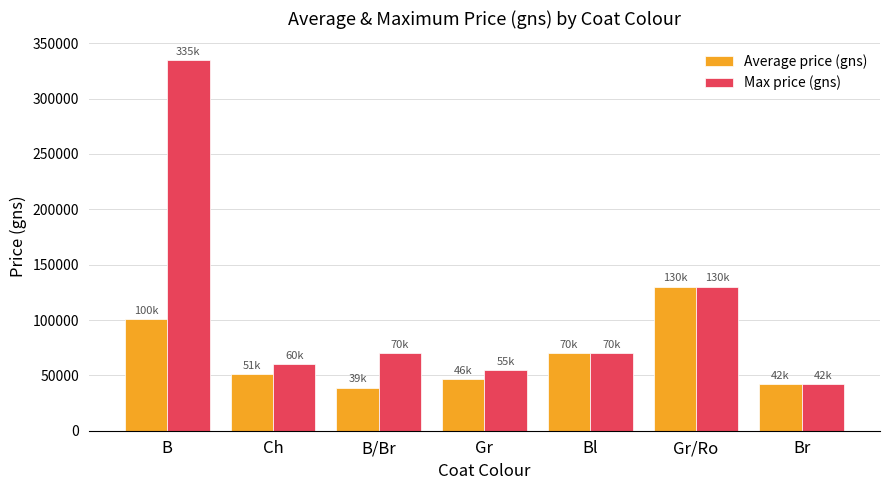

What is the label of the 6th bar from the right?

Ch